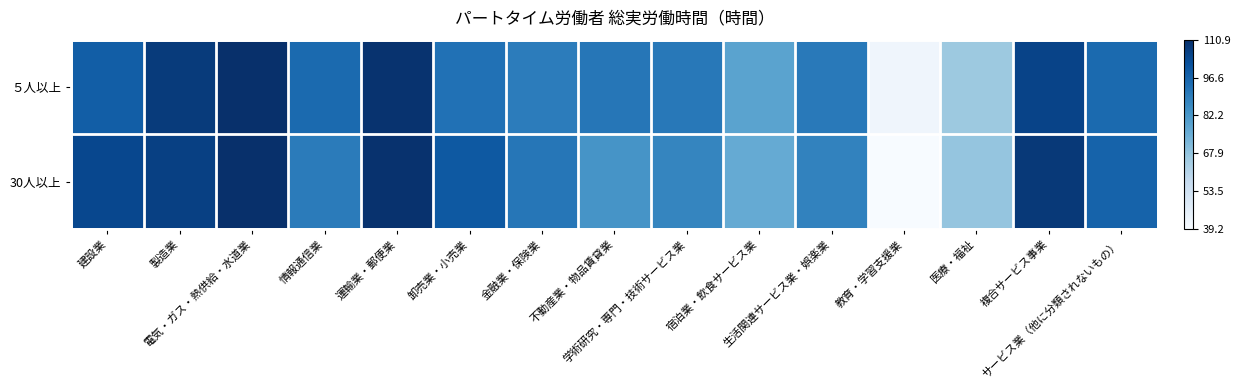

What is the difference between the highest and lowest values at サービス業（他に分類されないもの）?

1.8